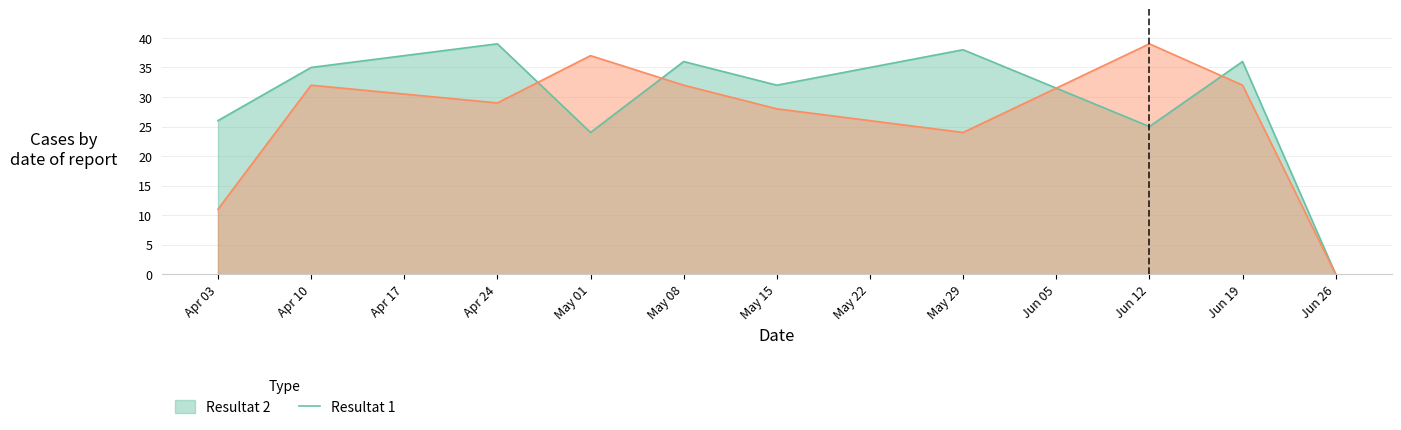

Between May 15 and Jun 26, which series saw the biggest shift?

Resultat 2